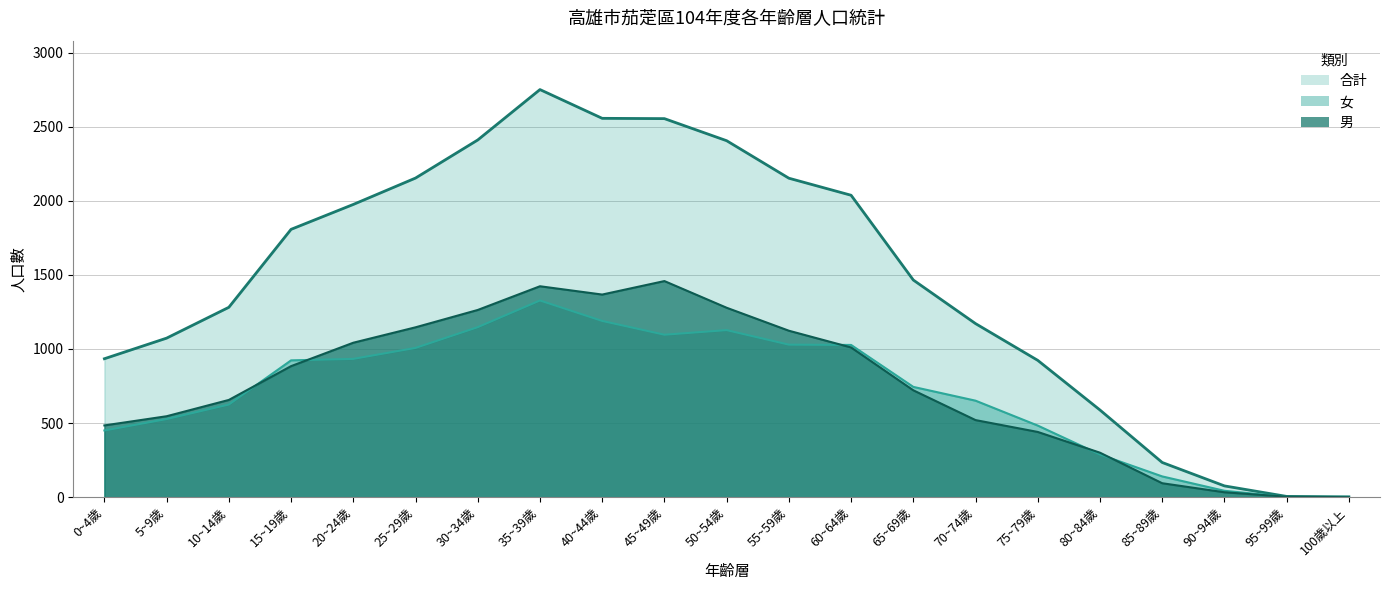

List the series in order of their peak value, lowest first.

女, 男, 合計